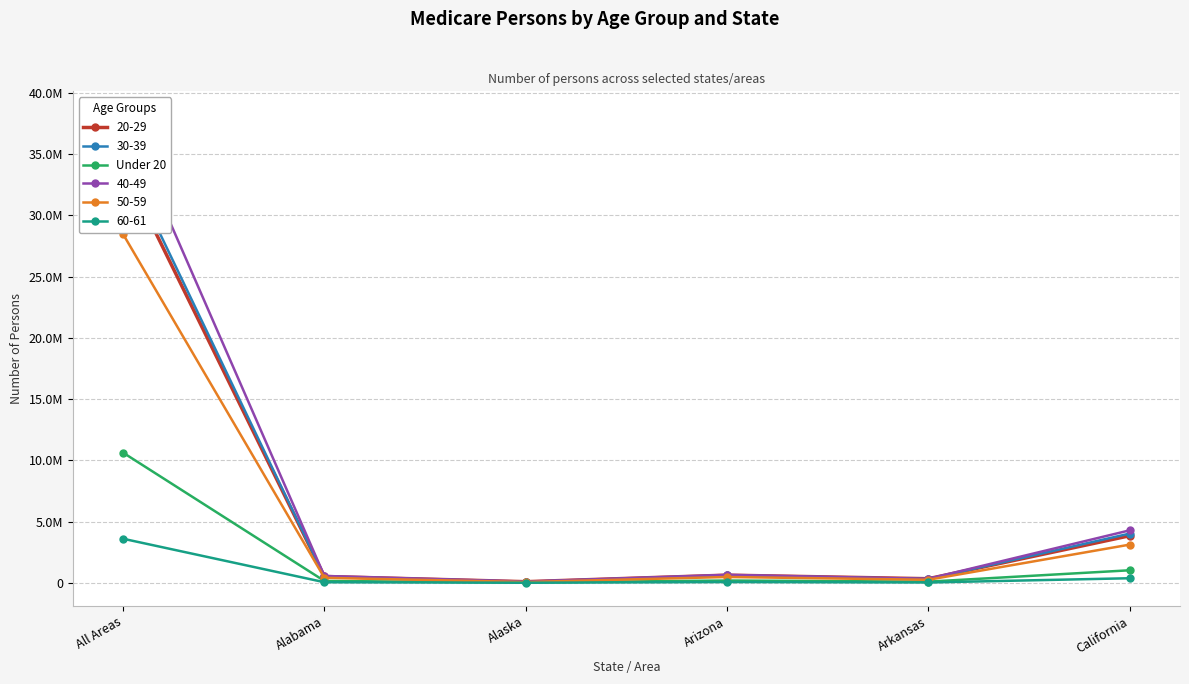

Where does the data first go above 191039?

All Areas